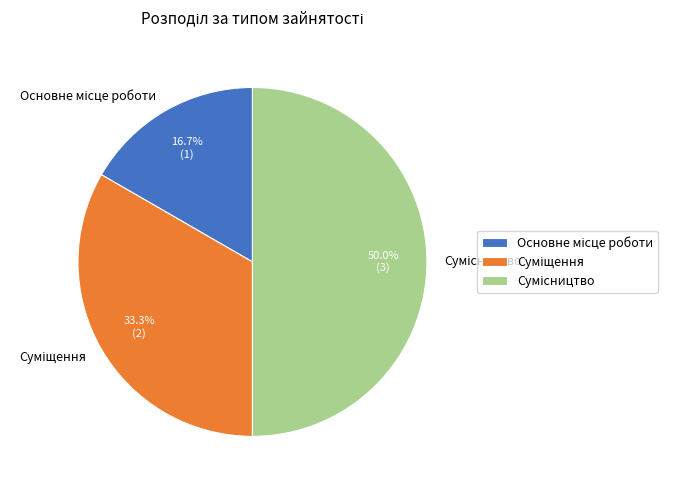

What is the smallest slice in the pie chart?

Основне місце роботи